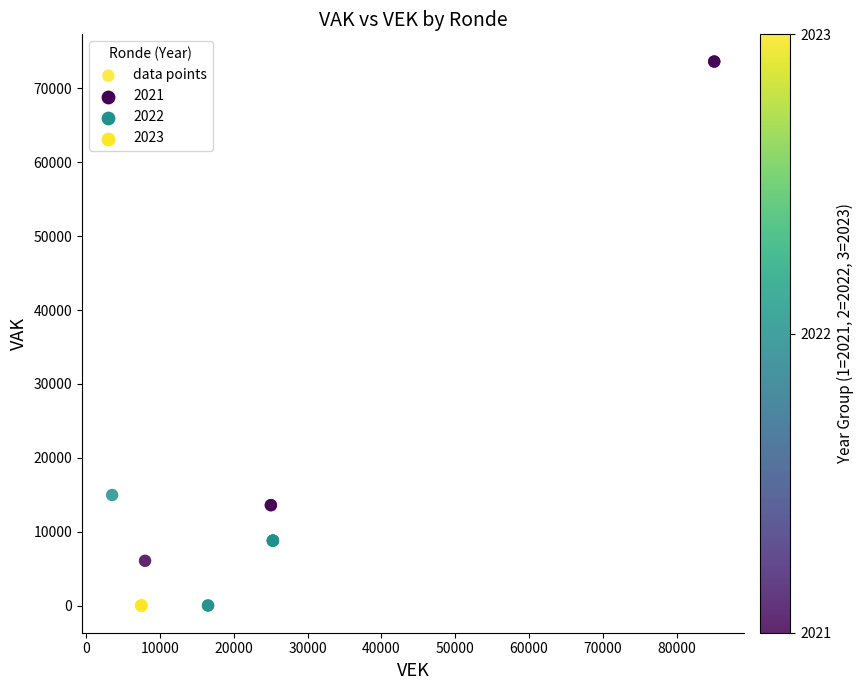

What Y value in the scatter plot is closest to 36824?

14960